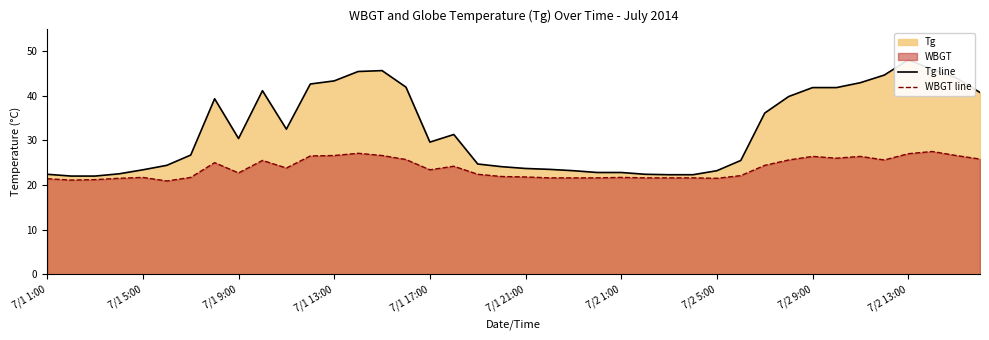

Reading right to left, list all the values displayed in this chart.

Tg line: 40.7	44.0	45.9	48.0	44.6	42.9	41.8	41.8	39.8	36.1	25.5	23.2	22.3	22.3	22.4	22.8	22.8	23.2	23.5	23.7	24.1	24.7	31.3	29.6	41.9	45.6	45.4	43.3	42.6	32.5	41.1	30.4	39.3	26.7	24.4	23.4	22.5	22.0	22.0	22.4
WBGT line: 25.8	26.6	27.5	27.0	25.6	26.4	26.0	26.4	25.6	24.4	22.1	21.5	21.6	21.6	21.6	21.7	21.6	21.6	21.6	21.8	21.9	22.4	24.2	23.4	25.7	26.6	27.1	26.6	26.5	23.8	25.5	22.7	25.0	21.7	20.9	21.7	21.5	21.2	21.1	21.4